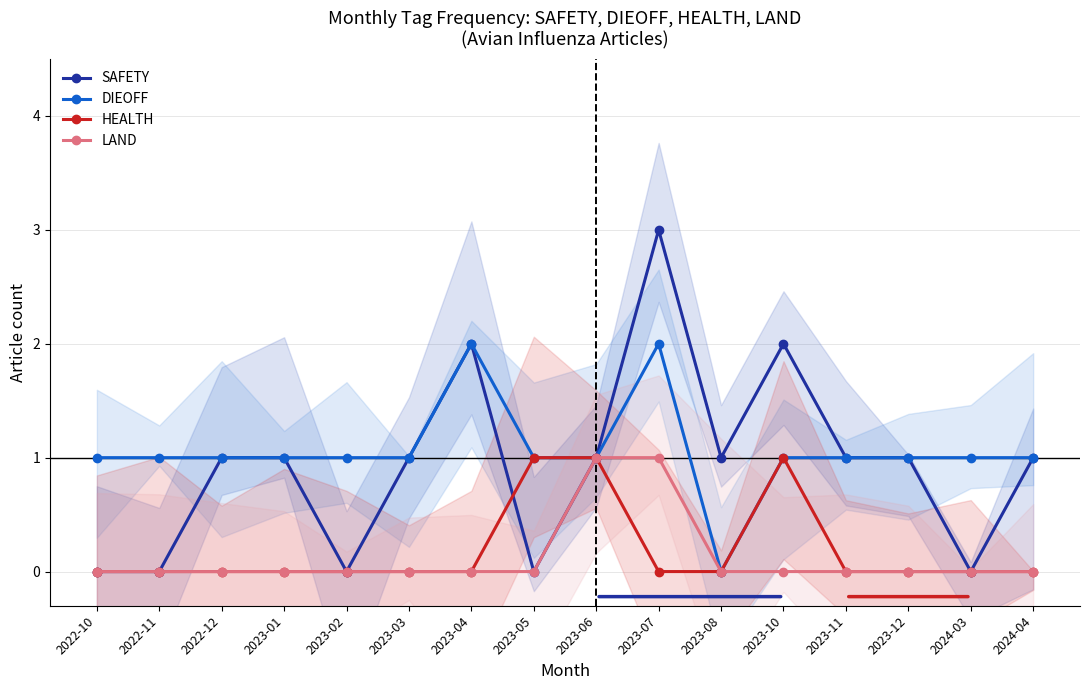

Read the SAFETY value at 2023-04.

2